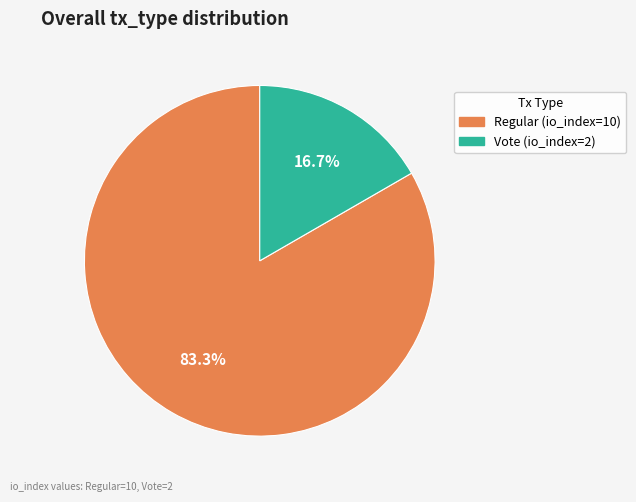

To the nearest percent, what is the combined percentage of Regular (io_index=10) and Vote (io_index=2)?

100%